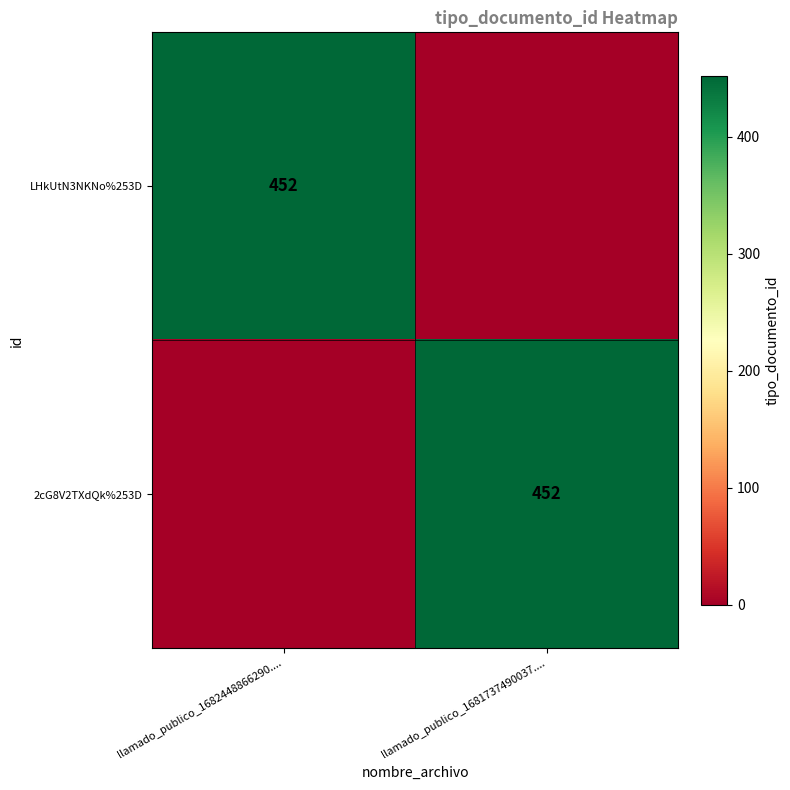

Is it true that LHkUtN3NKNo%253D equals 604 at llamado_publico_1682448866290....?

False